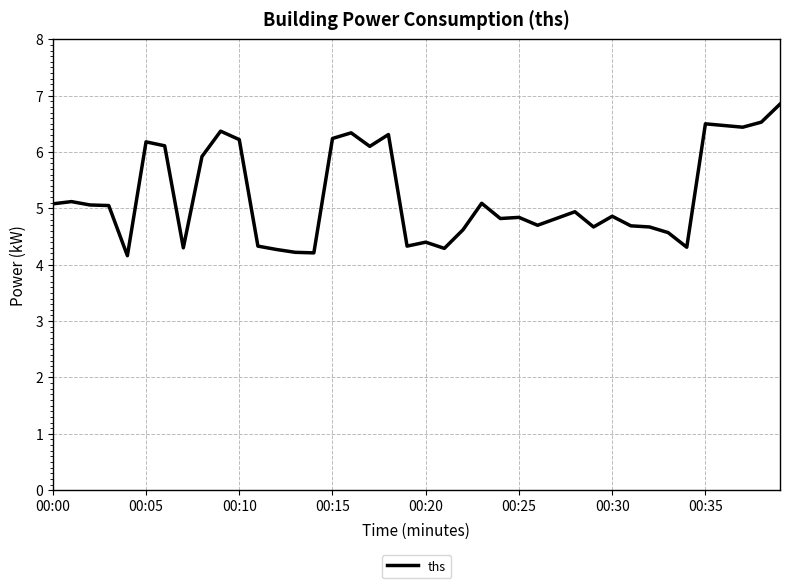

What is the difference between the maximum and minimum values?

2.7